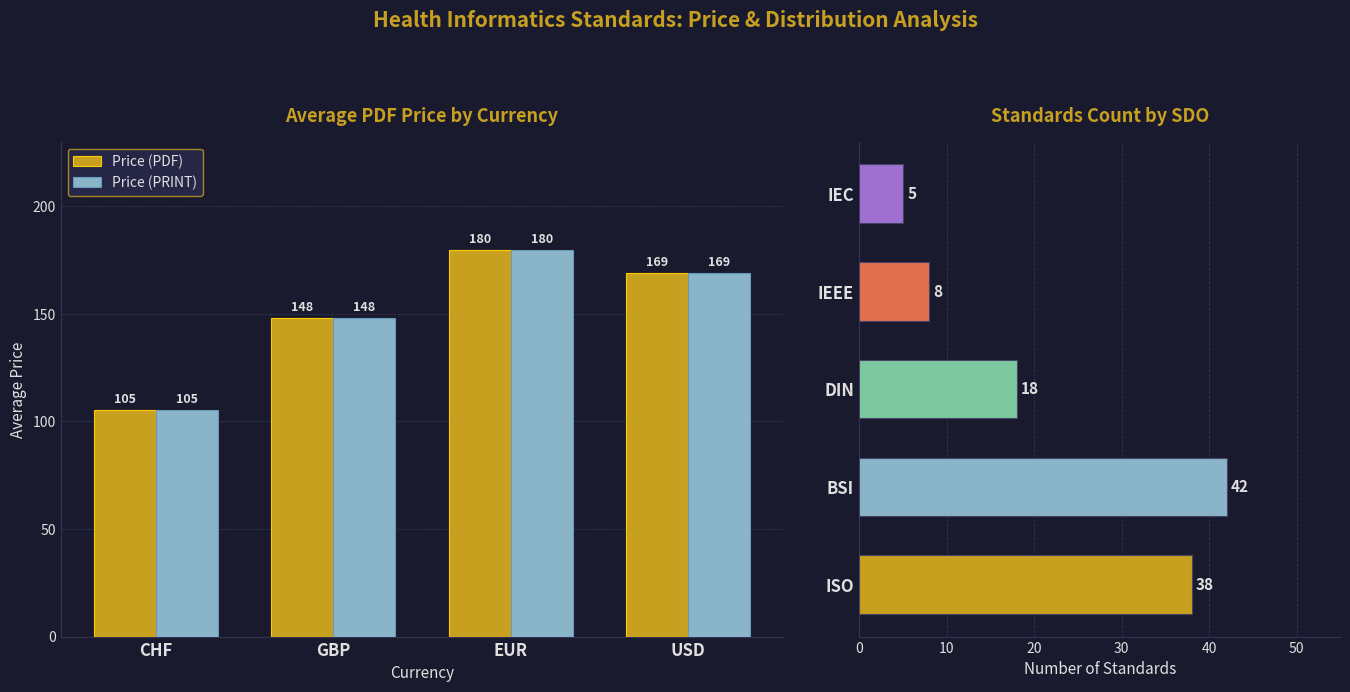

What is the difference between the second highest and minimum values in the Price (PRINT) series?

63.6